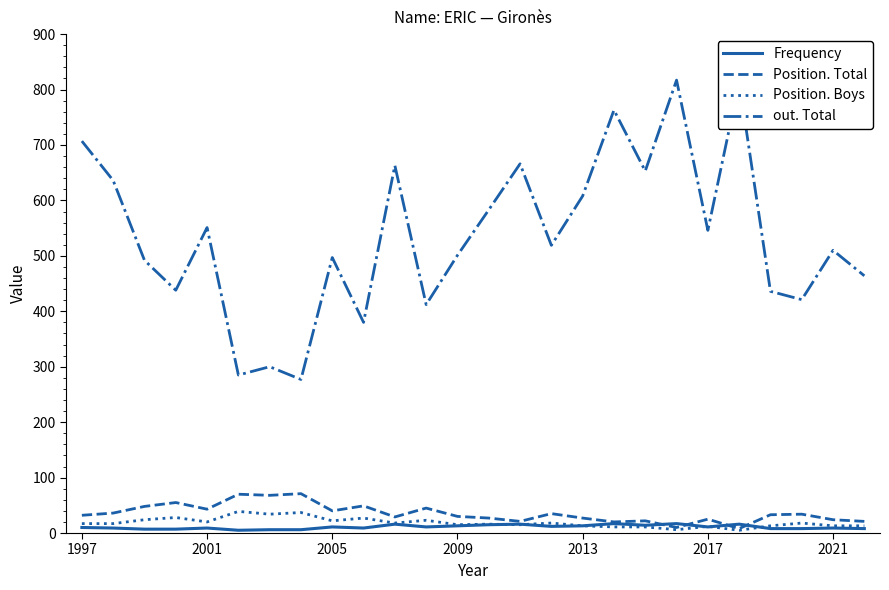

Which series has the largest range (max minus min)?

out. Total